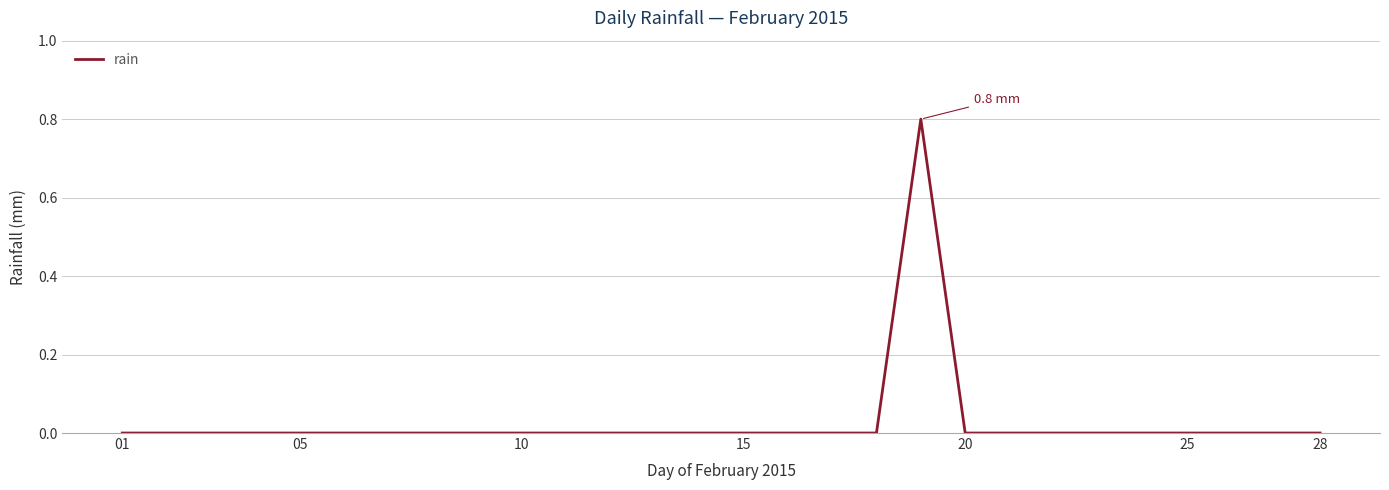

Reading left to right, list all the values displayed in this chart.

0.0	0.0	0.0	0.0	0.0	0.0	0.0	0.0	0.0	0.0	0.0	0.0	0.0	0.0	0.0	0.0	0.0	0.0	0.8	0.0	0.0	0.0	0.0	0.0	0.0	0.0	0.0	0.0